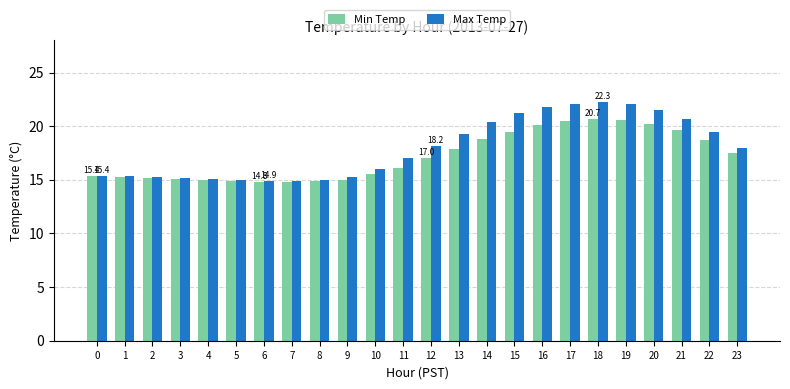

The value of Min Temp at 22 is 18.7. True or false?

True